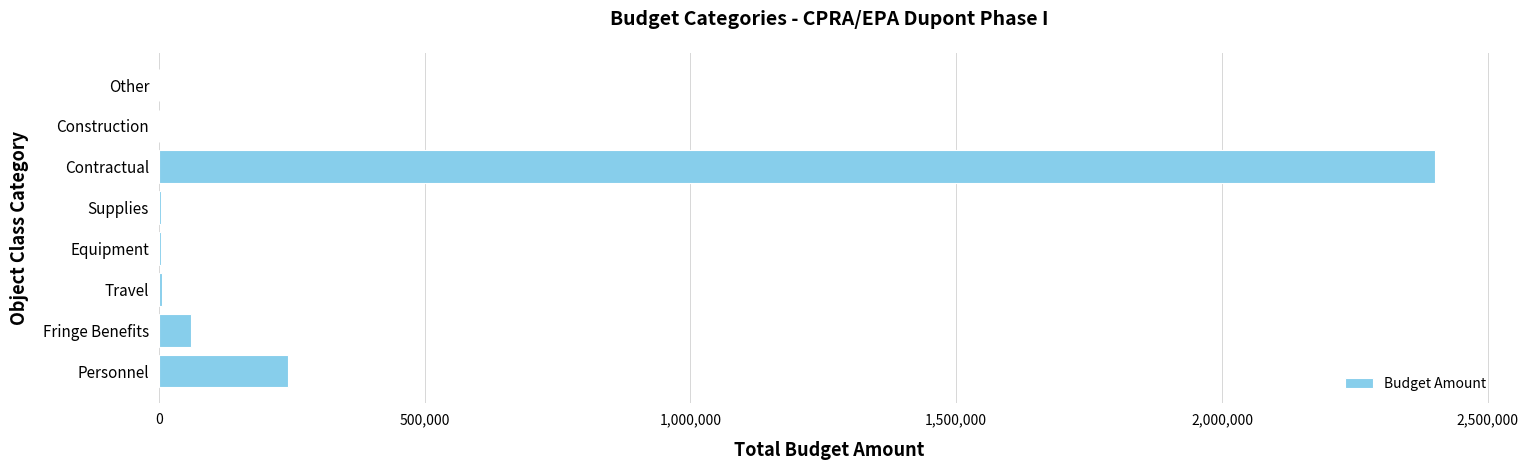

What is the sum of all values?

2717777